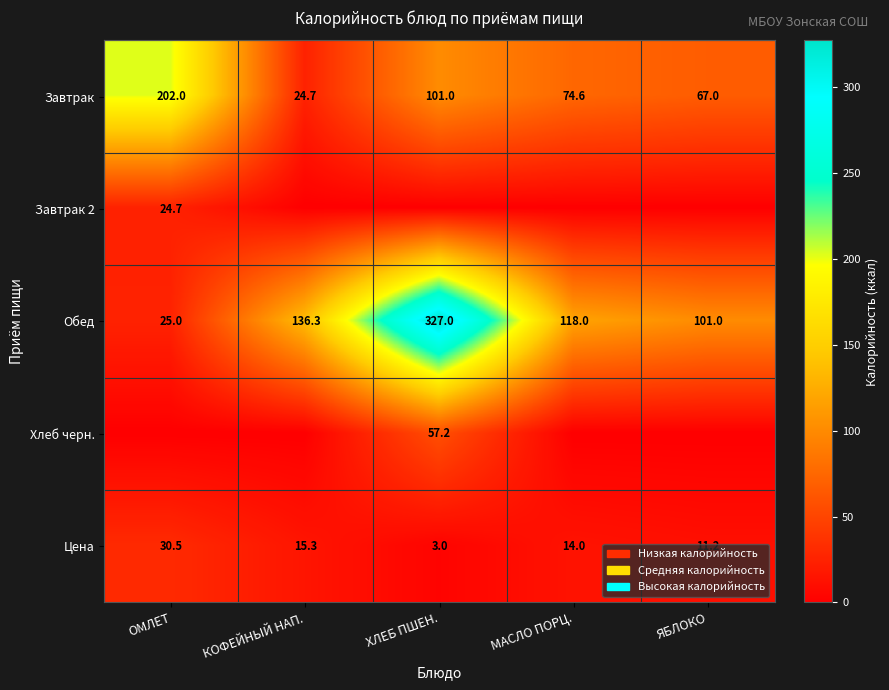

What is the difference between the second highest and second lowest values in the Цена series?

4.1